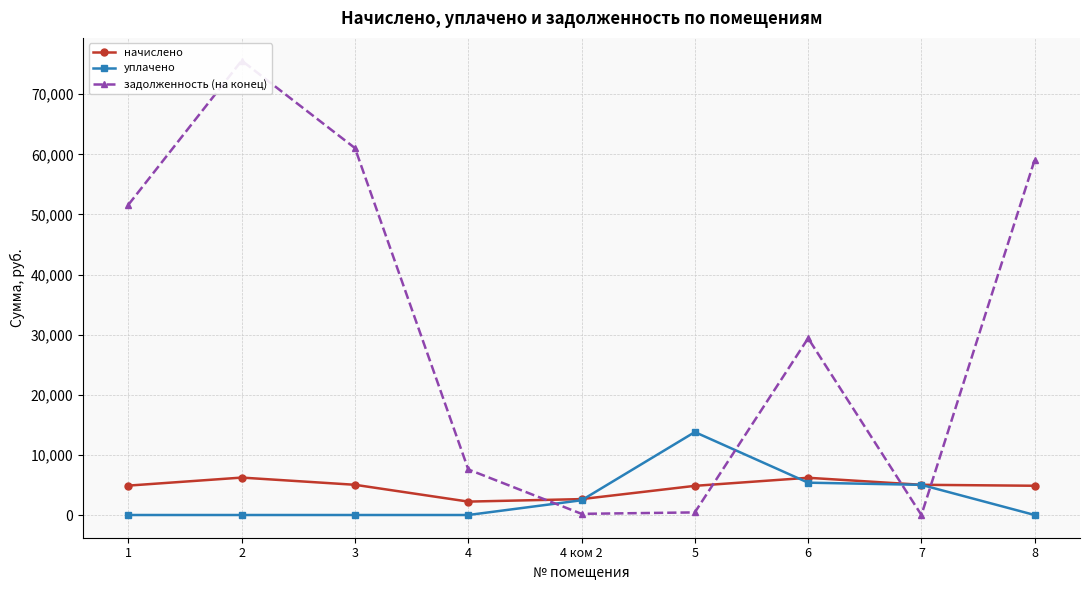

What is the approximate value of уплачено at 6?

5380.0